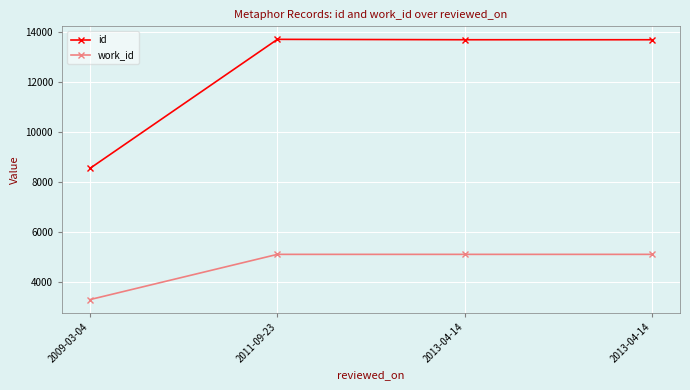

Between 2011-09-23 and 2013-04-14, which series saw the biggest shift?

id